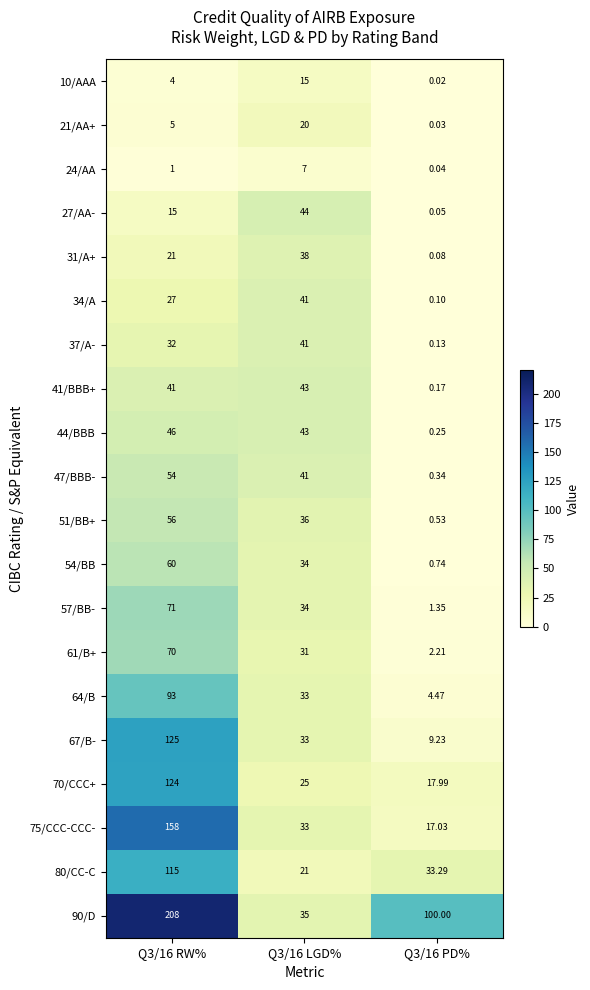

Is the value of 21/AA+ at Q3/16 RW% greater than the value of 41/BBB+ at Q3/16 PD%?

Yes